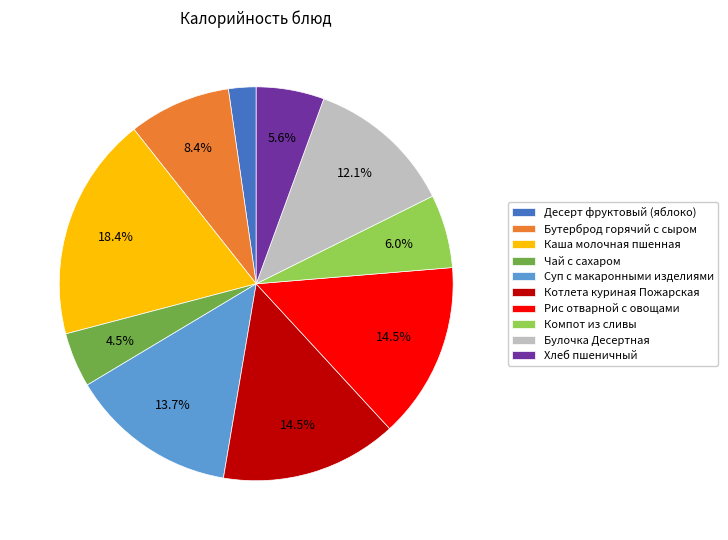

Does Бутерброд горячий с сыром account for over 50% of the chart?

No